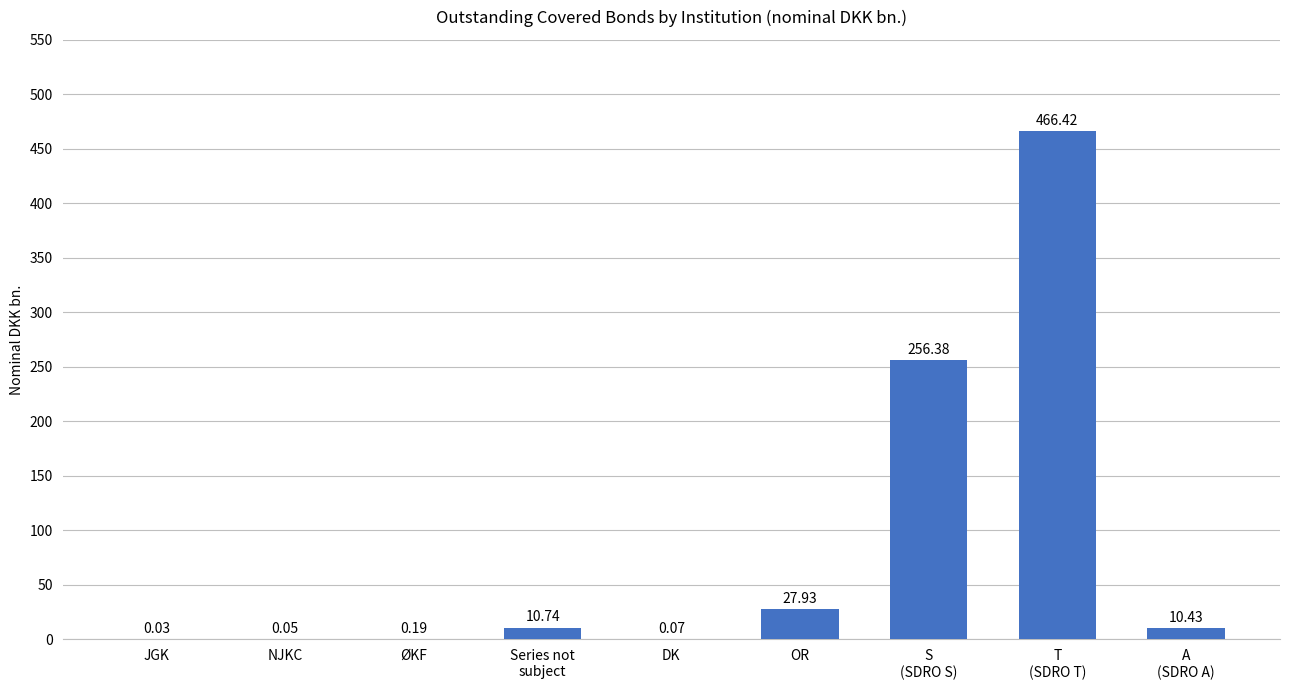

What is the sum of the values at A
(SDRO A) and S
(SDRO S)?

266.8